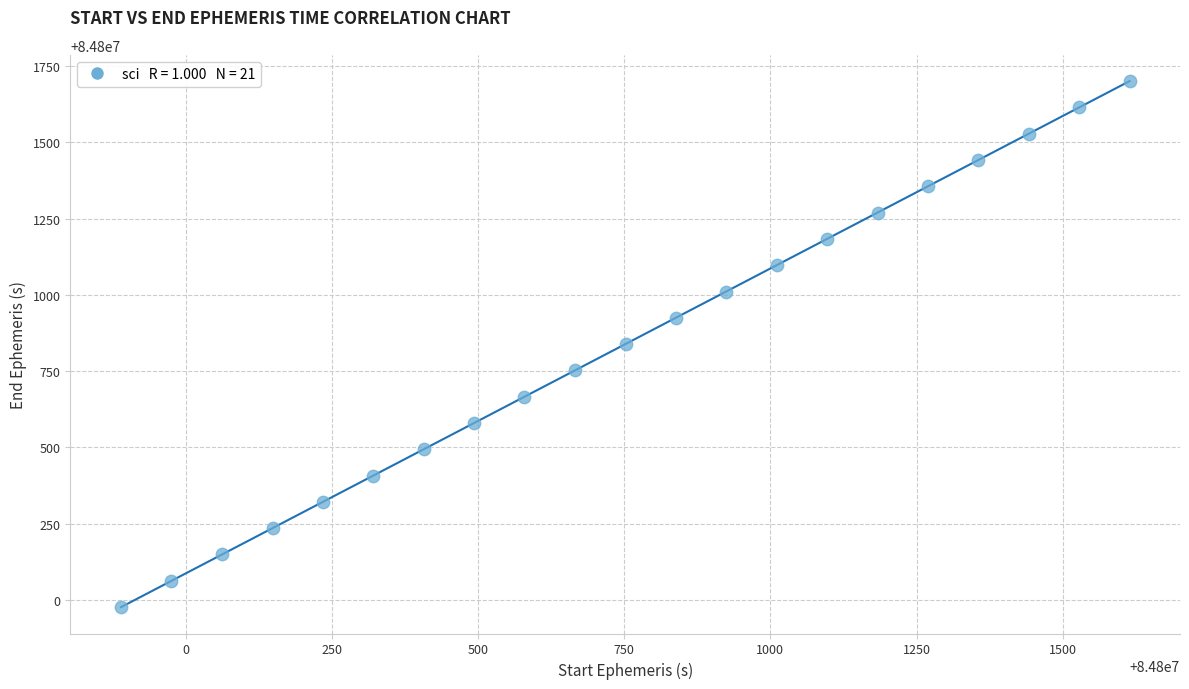

What is the range of Y values (max minus min)?

1725.0